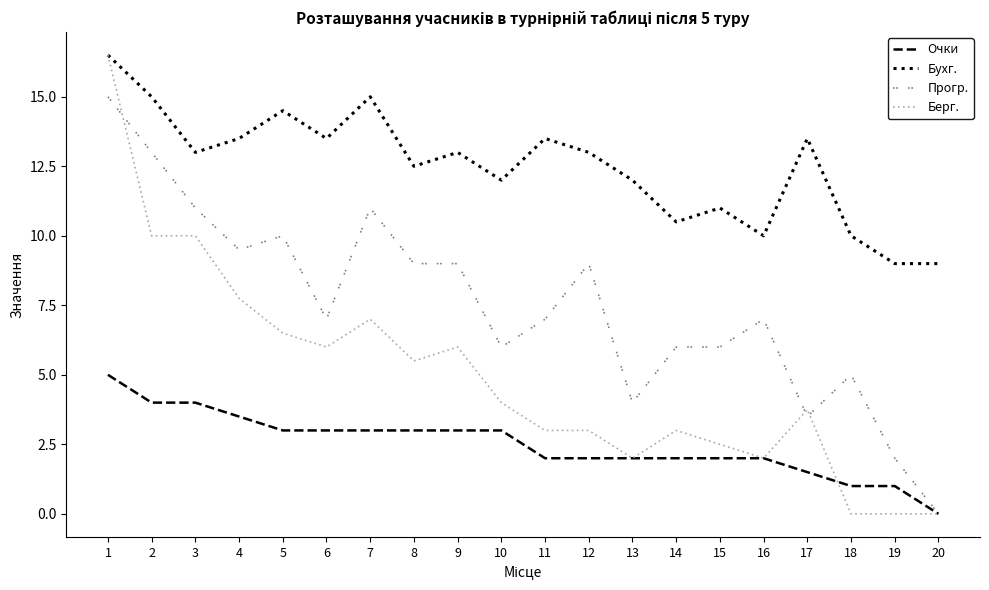

At how many categories does at least one series exceed 7?

20